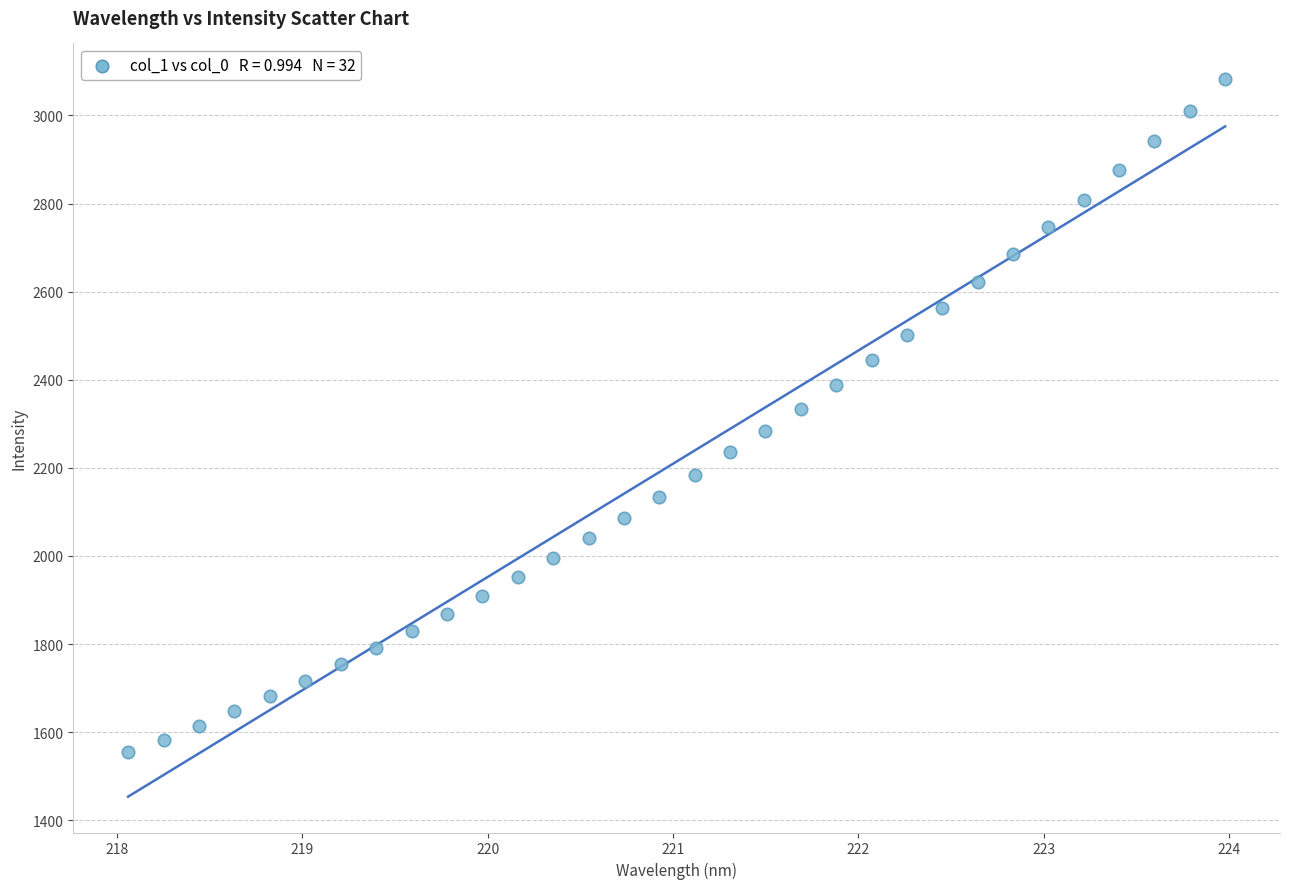

What is the range of X values (max minus min)?

5.9